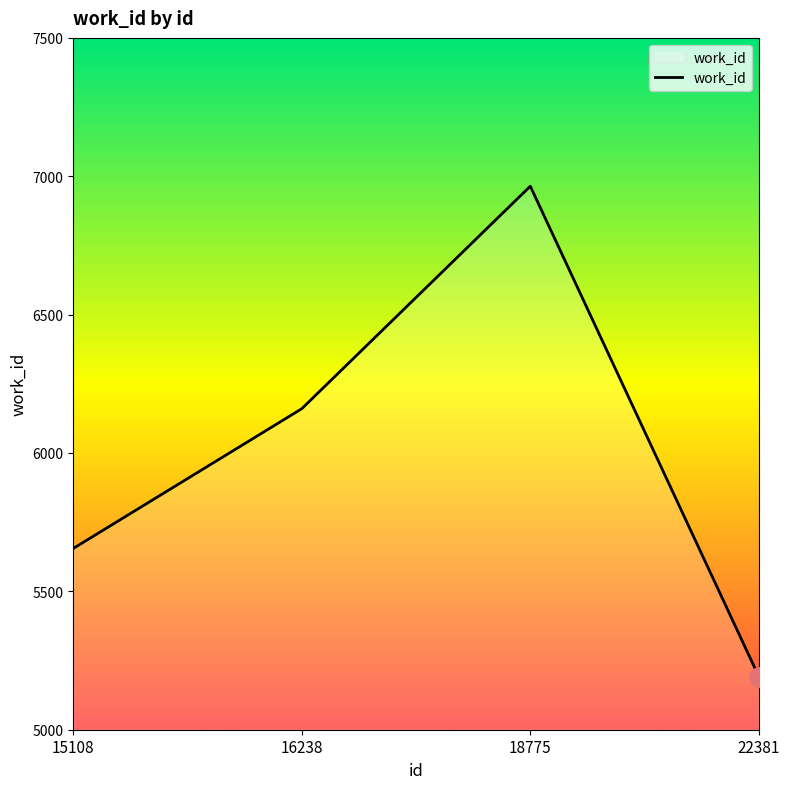

How many lines are shown in the chart?

1